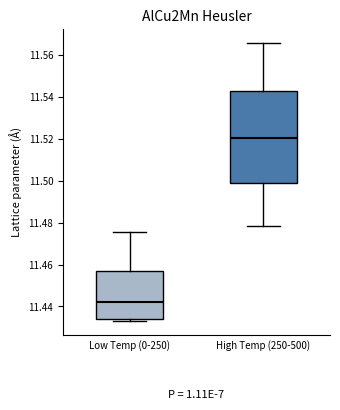

Where is the upper edge of the box for High Temp (250-500) on the y-axis? The values are not printed on the chart, so give them approximately, as read against the axis.

11.542